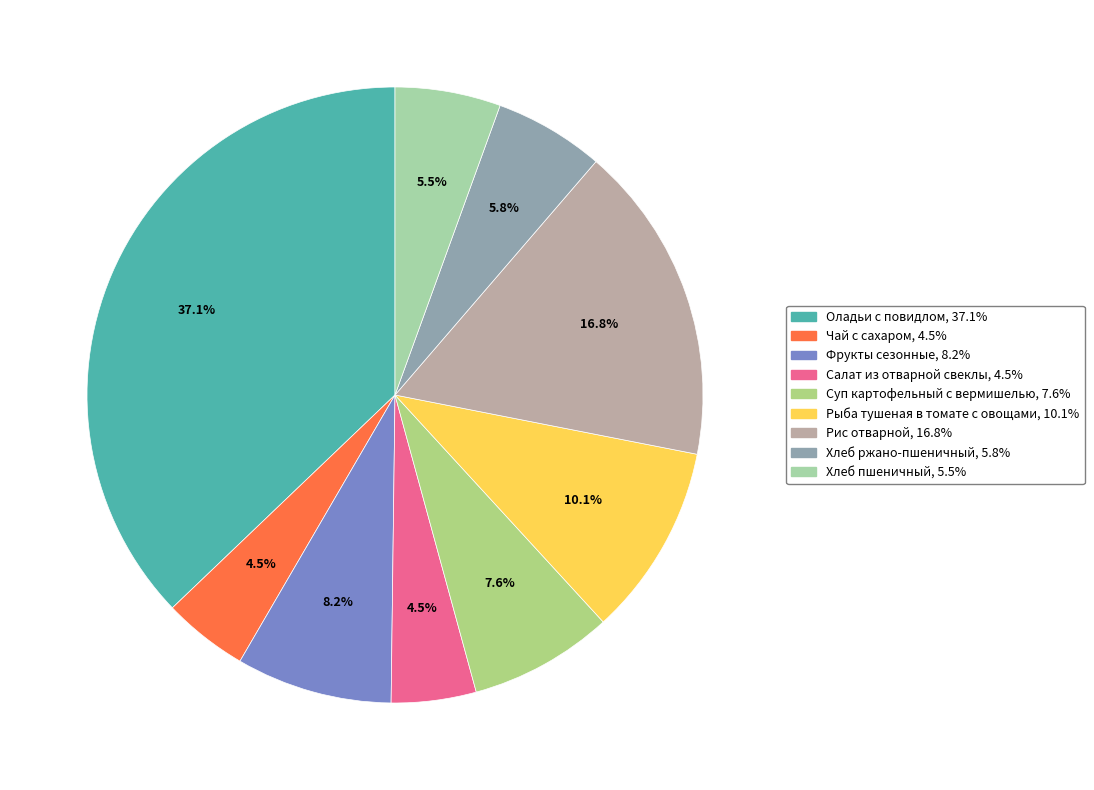

Is Рис отварной the majority of the pie?

No